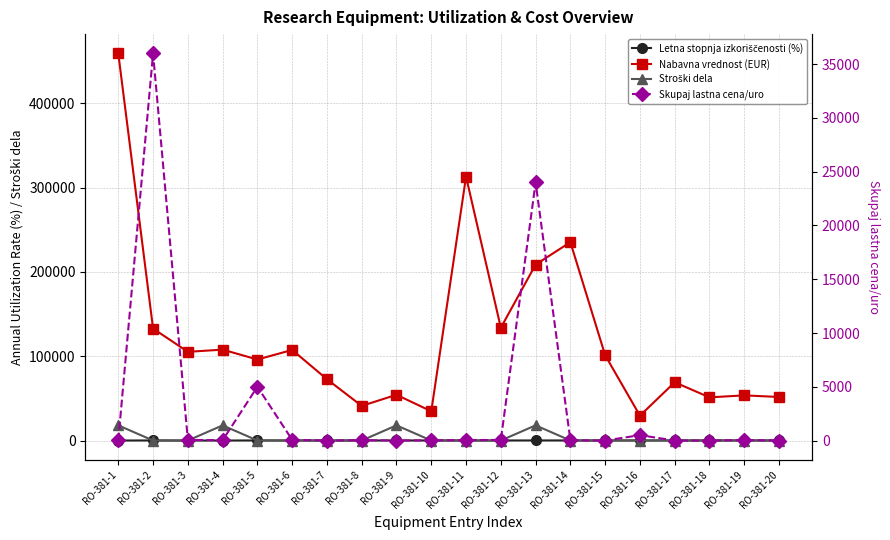

Where does the Stroški dela series first go above 10?

RO-381-1